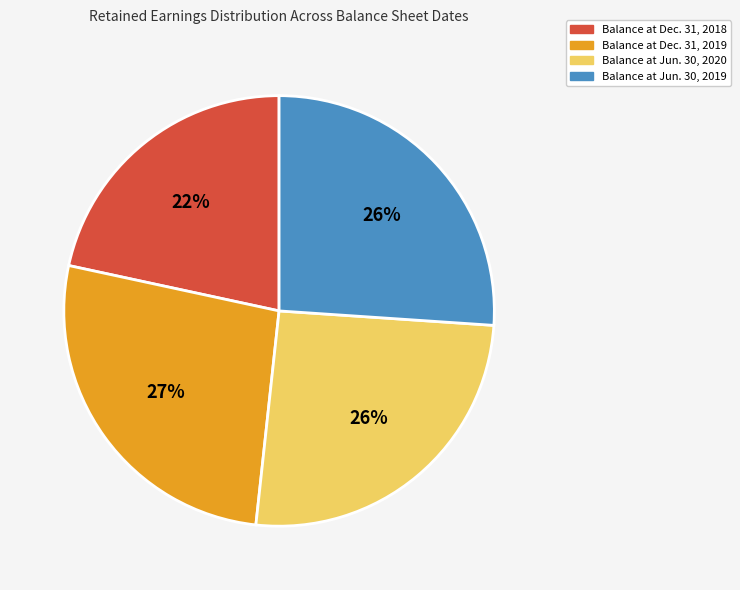

Combined, do Balance at Dec. 31, 2019 and Balance at Jun. 30, 2019 account for over 50%?

Yes